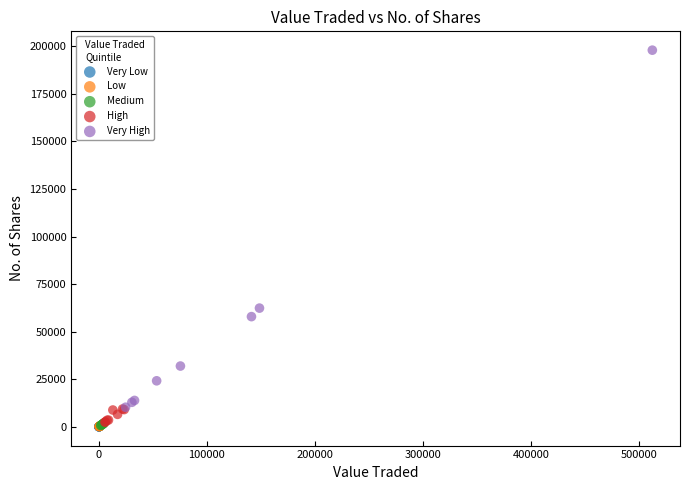

What are all the series names shown in the legend?

Very Low, Low, Medium, High, Very High